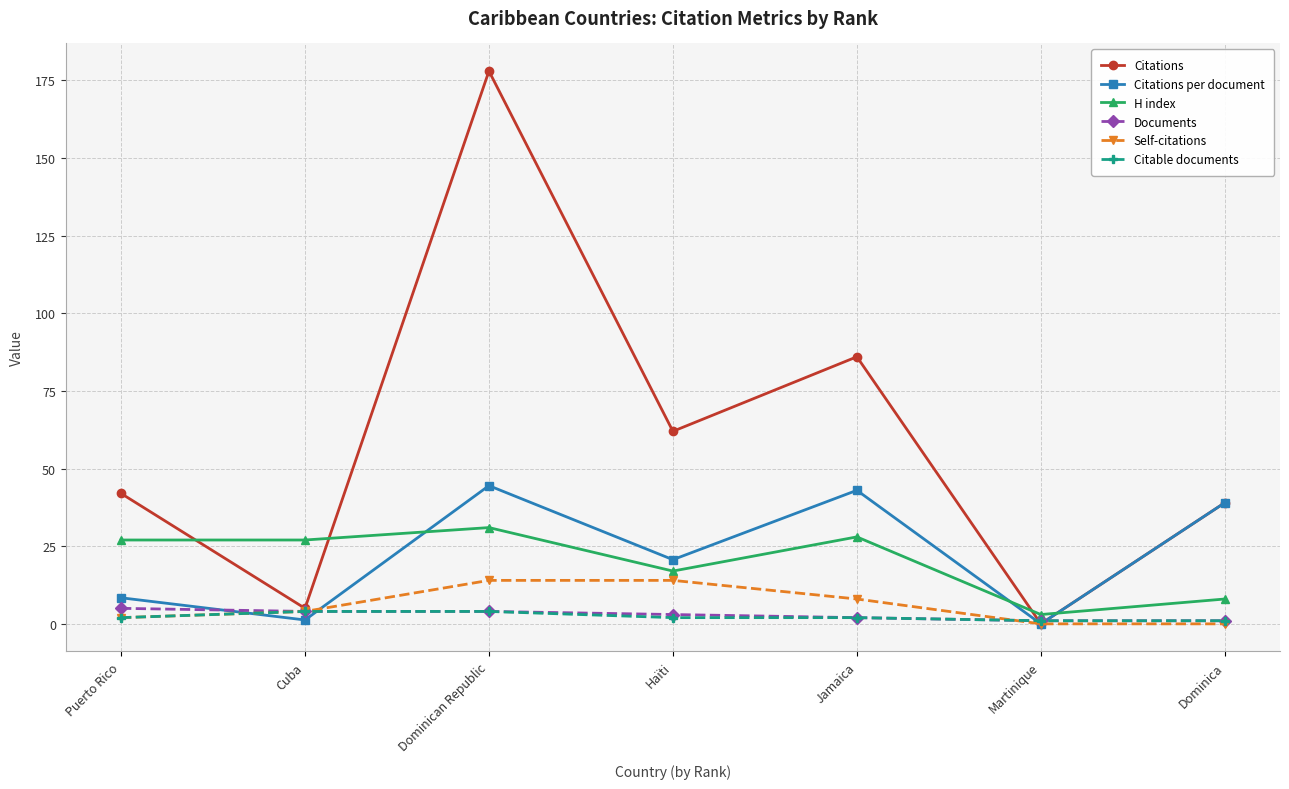

How many values in Citations per document are above zero?

6